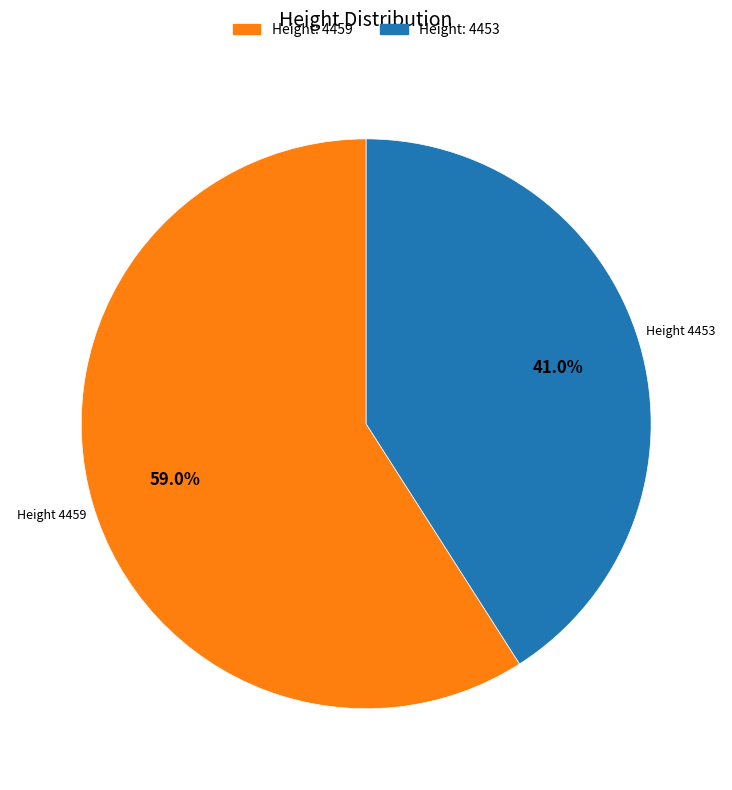

Does any single category account for the majority?

Yes